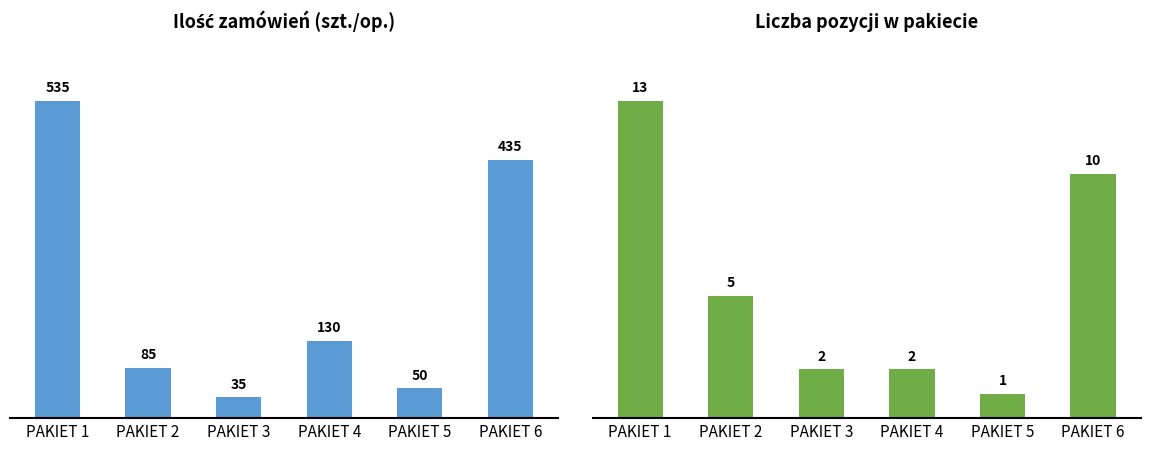

What is the sum of all Ilosc (quantity) values?

1270